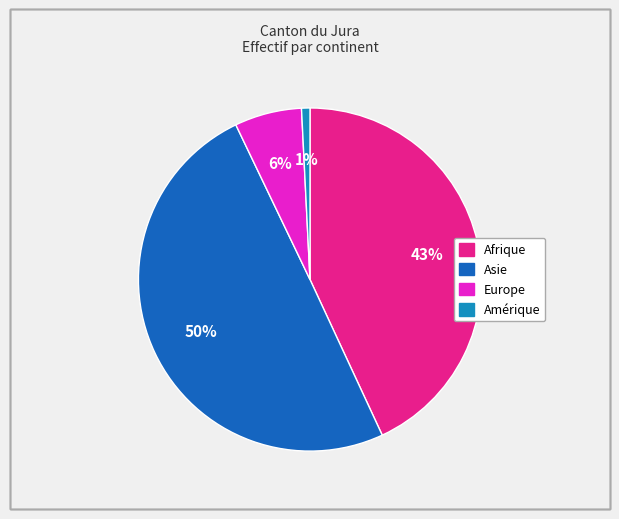

Which has a higher value, Asie or Europe?

Asie